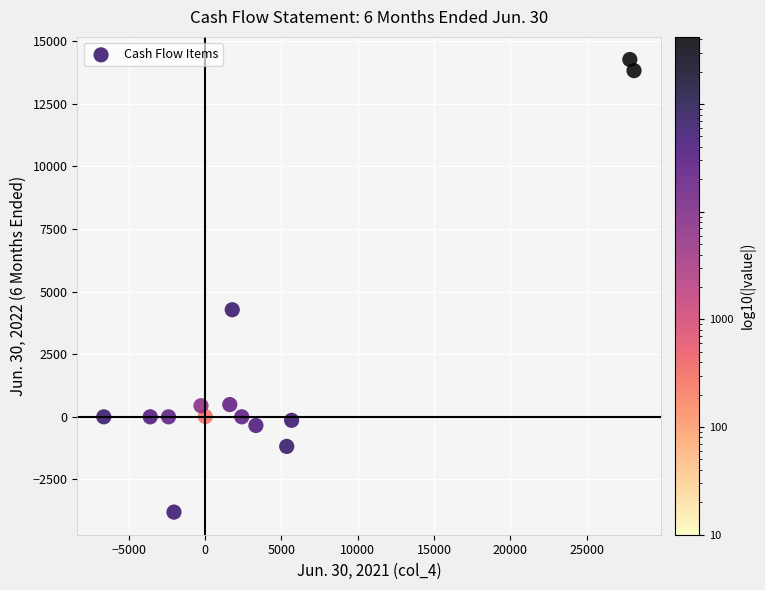

What is the range of Y values (max minus min)?

18062